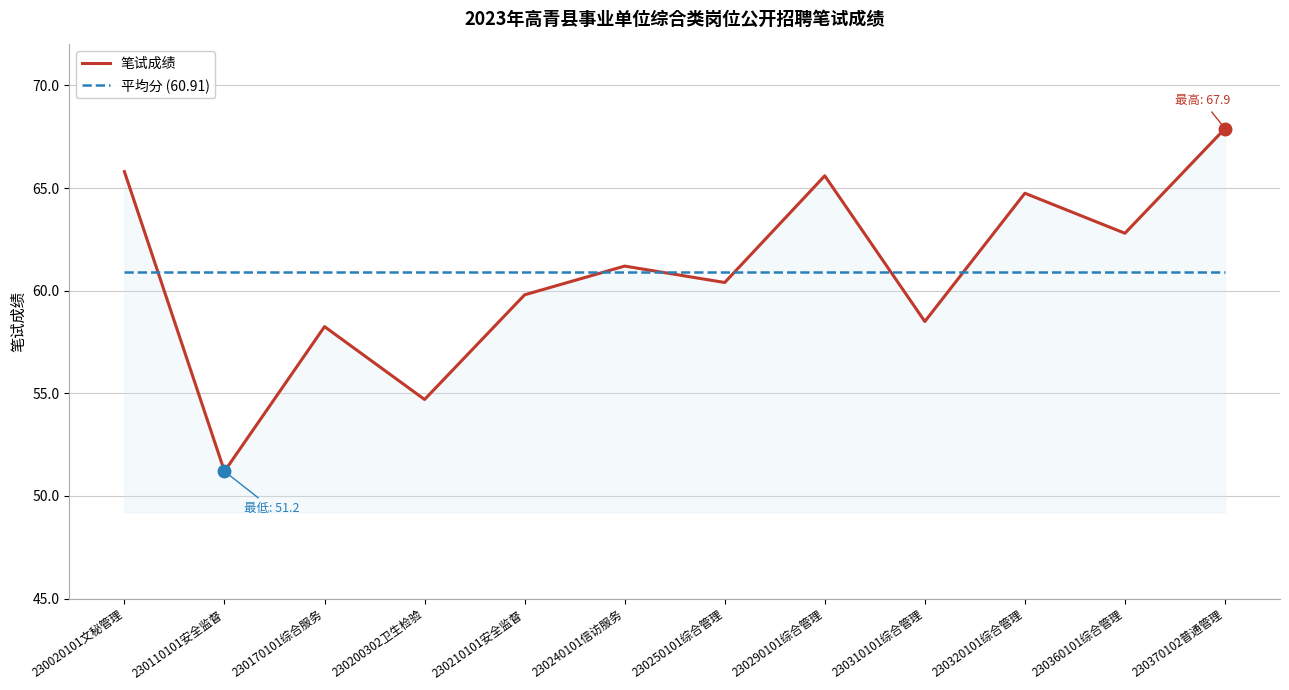

Which series changed the most between 230250101综合管理 and 230290101综合管理?

笔试成绩